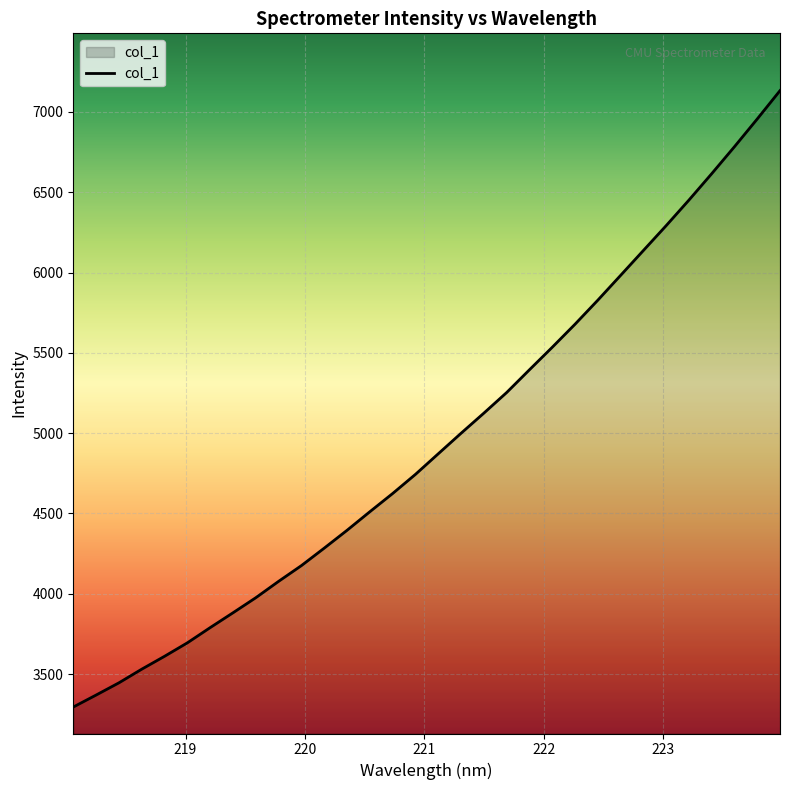

What is the difference between the maximum and minimum values?

3837.0